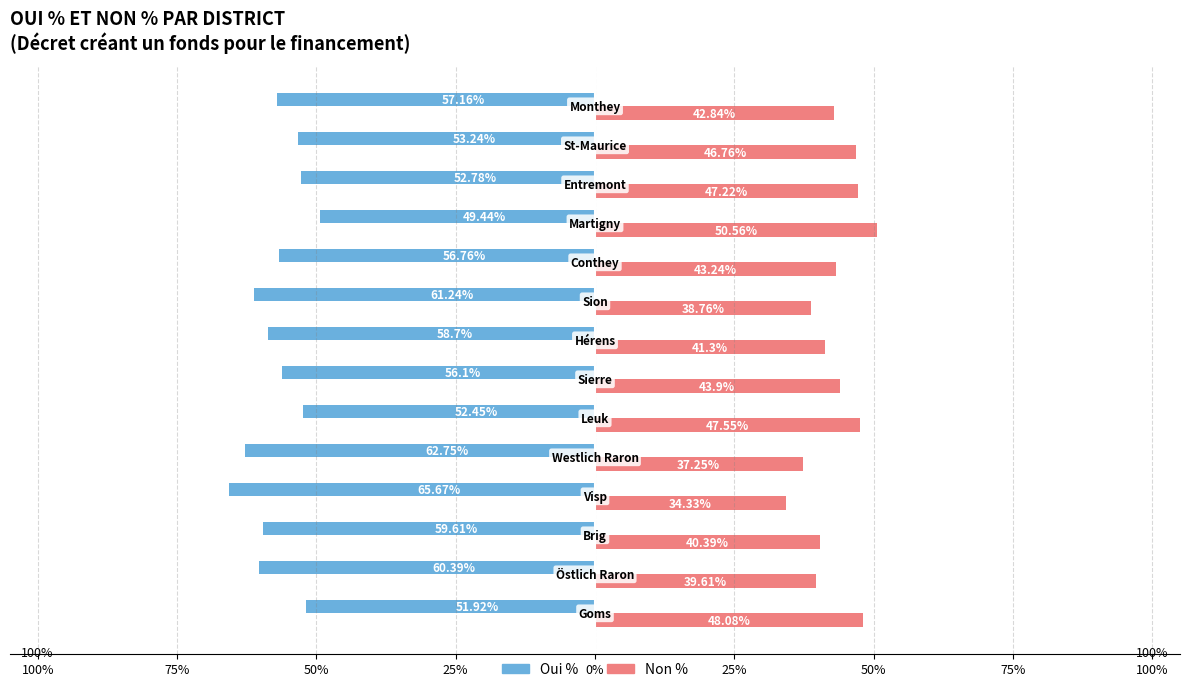

What are all the series names shown in the legend?

Oui %, Non %